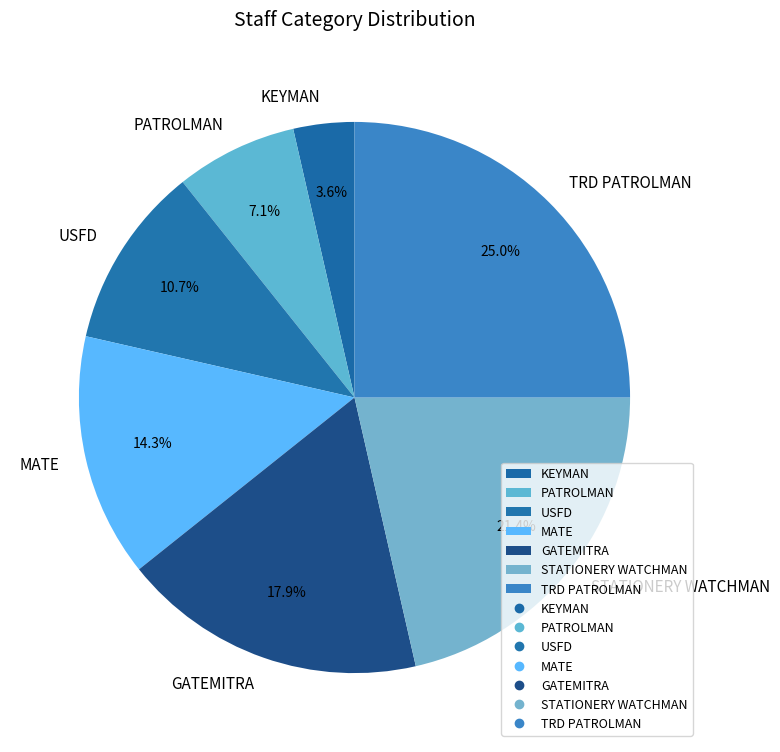

Is there any slice that represents more than half of the pie?

No